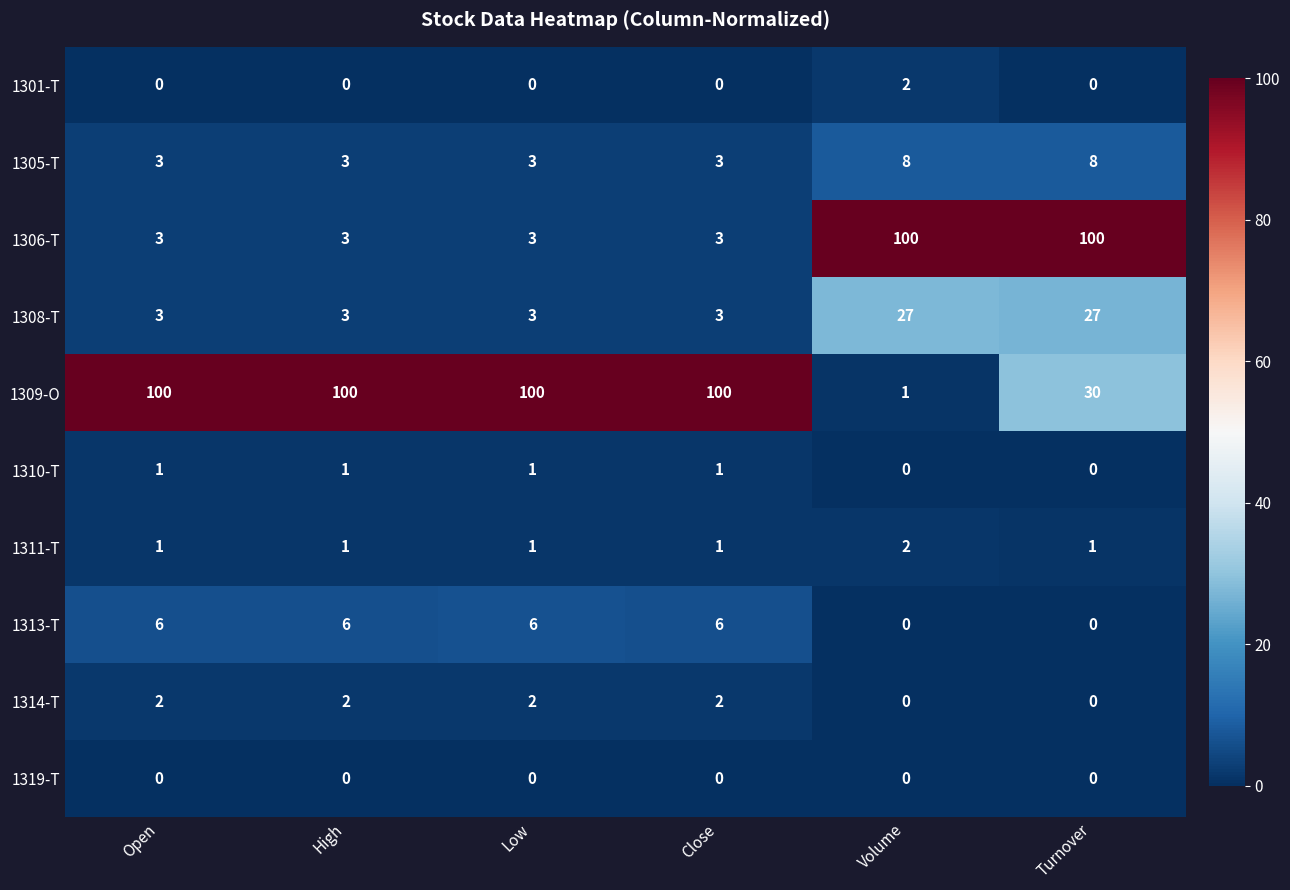

How many positive values does the 1314-T series have?

4